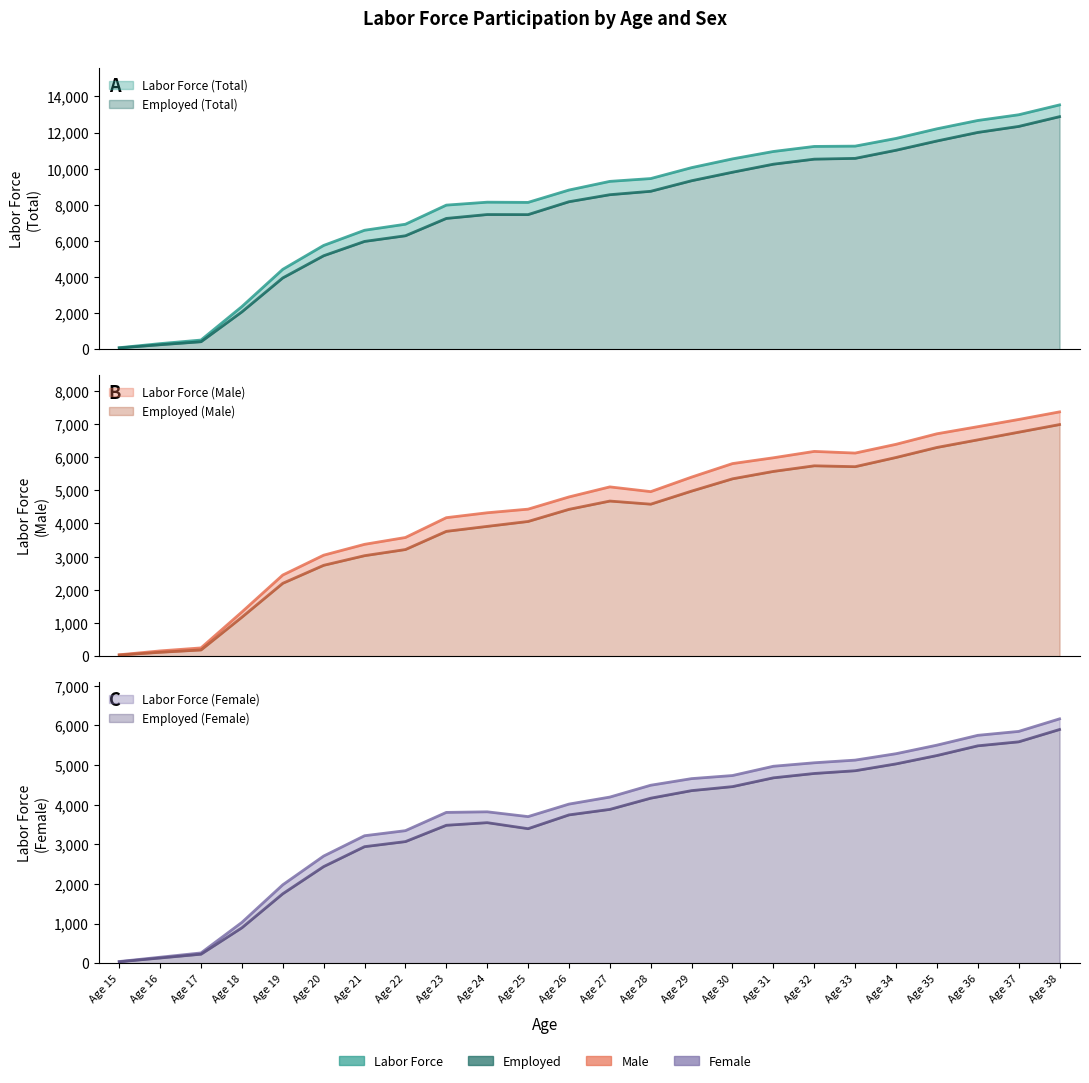

What is the difference between the maximum and minimum values in the Employed (Female) series?

5864